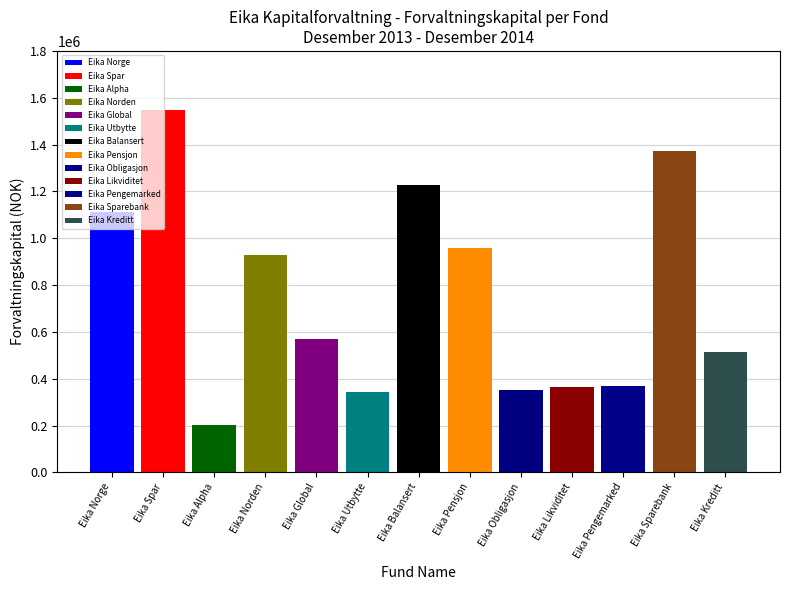

How many distinct data groups are displayed?

1